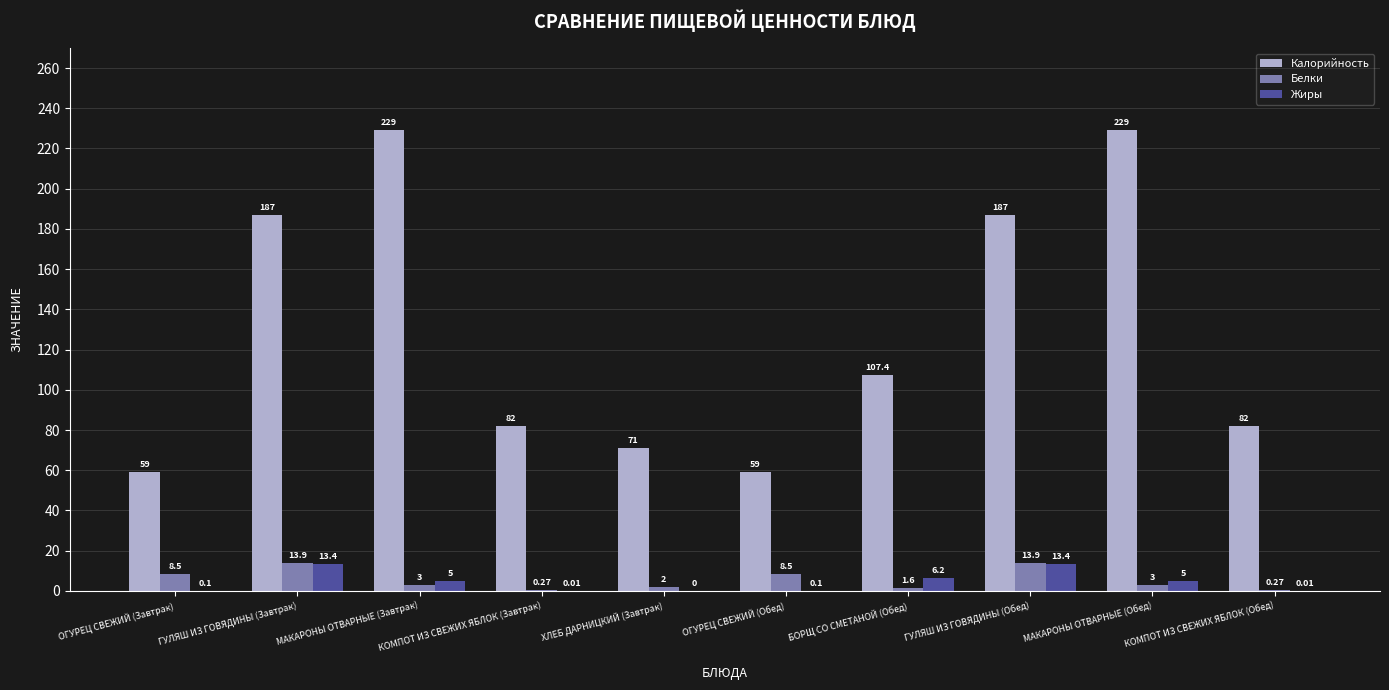

What is the sum of the Белки values at ГУЛЯШ ИЗ ГОВЯДИНЫ (Завтрак) and МАКАРОНЫ ОТВАРНЫЕ (Завтрак)?

16.9